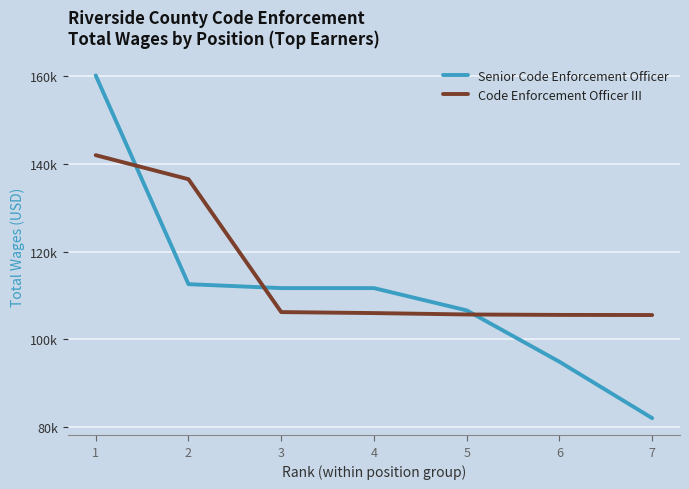

Reading left to right, transcribe all the data shown in this chart.

Senior Code Enforcement Officer: 1=160231	2=112618	3=111723	4=111723	5=106639	6=94922	7=82059
Code Enforcement Officer III: 1=142044	2=136559	3=106251	4=106024	5=105705	6=105607	7=105580